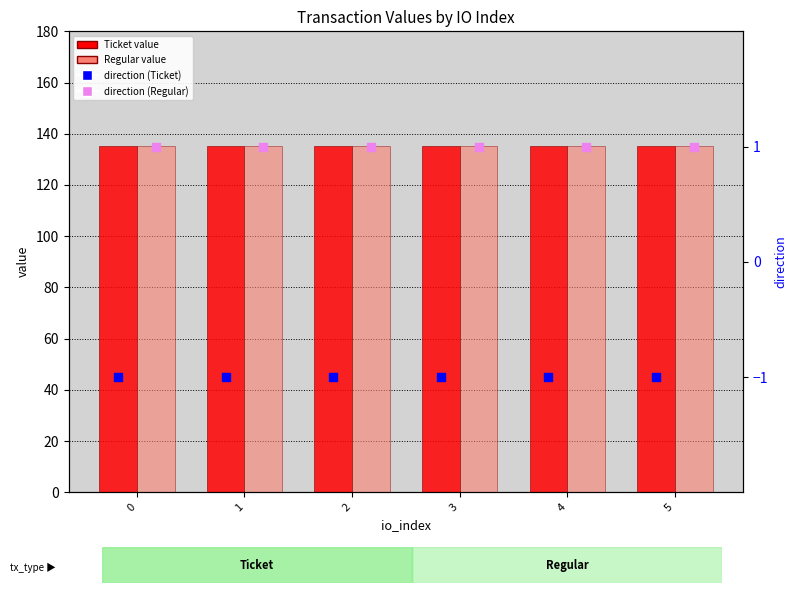

Which series reaches the maximum Y coordinate?

Ticket